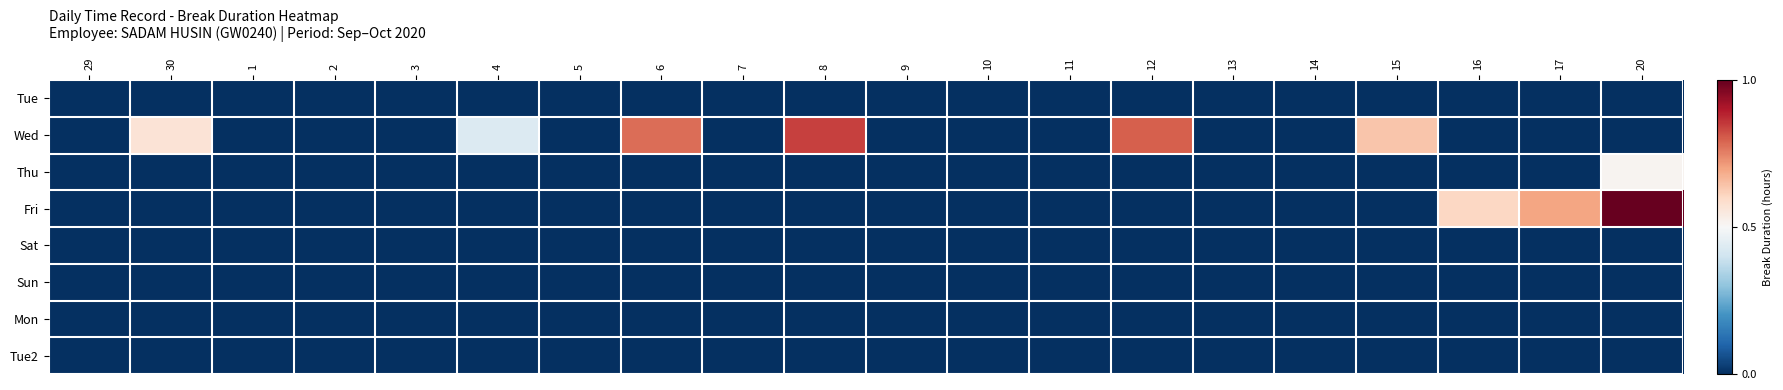

Which category has the lowest value across all series?

29